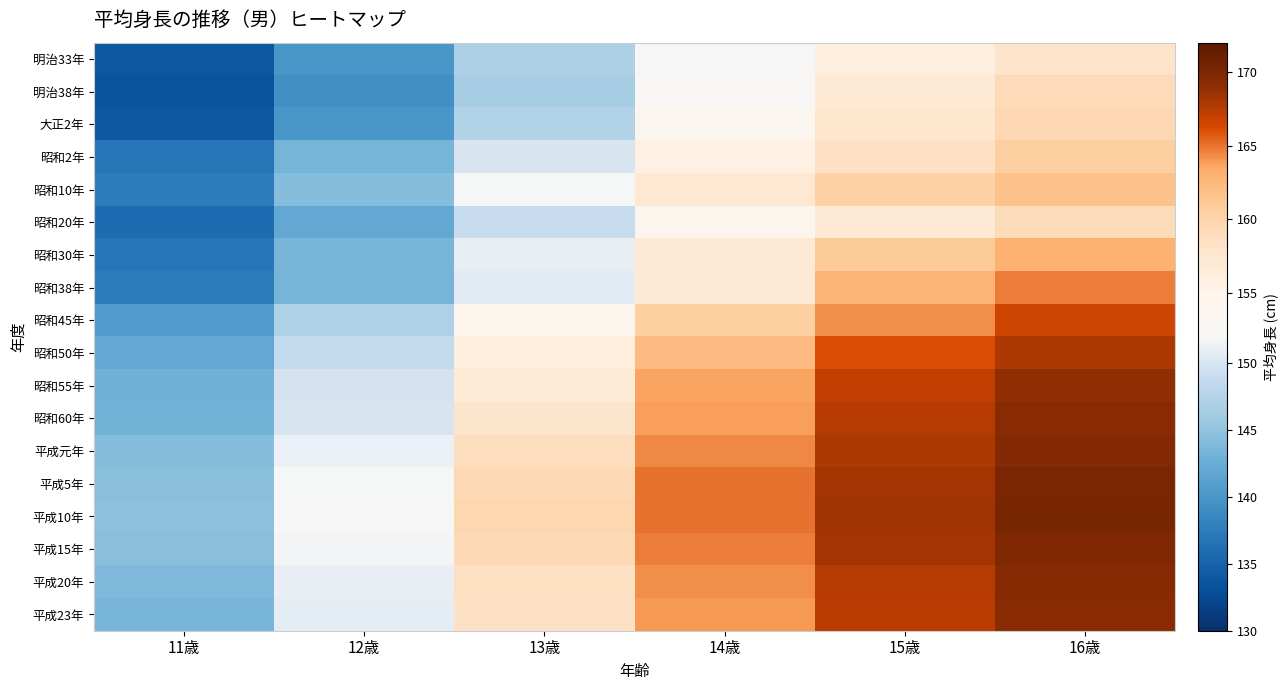

Which series changed the most between 11歳 and 16歳?

昭和38年